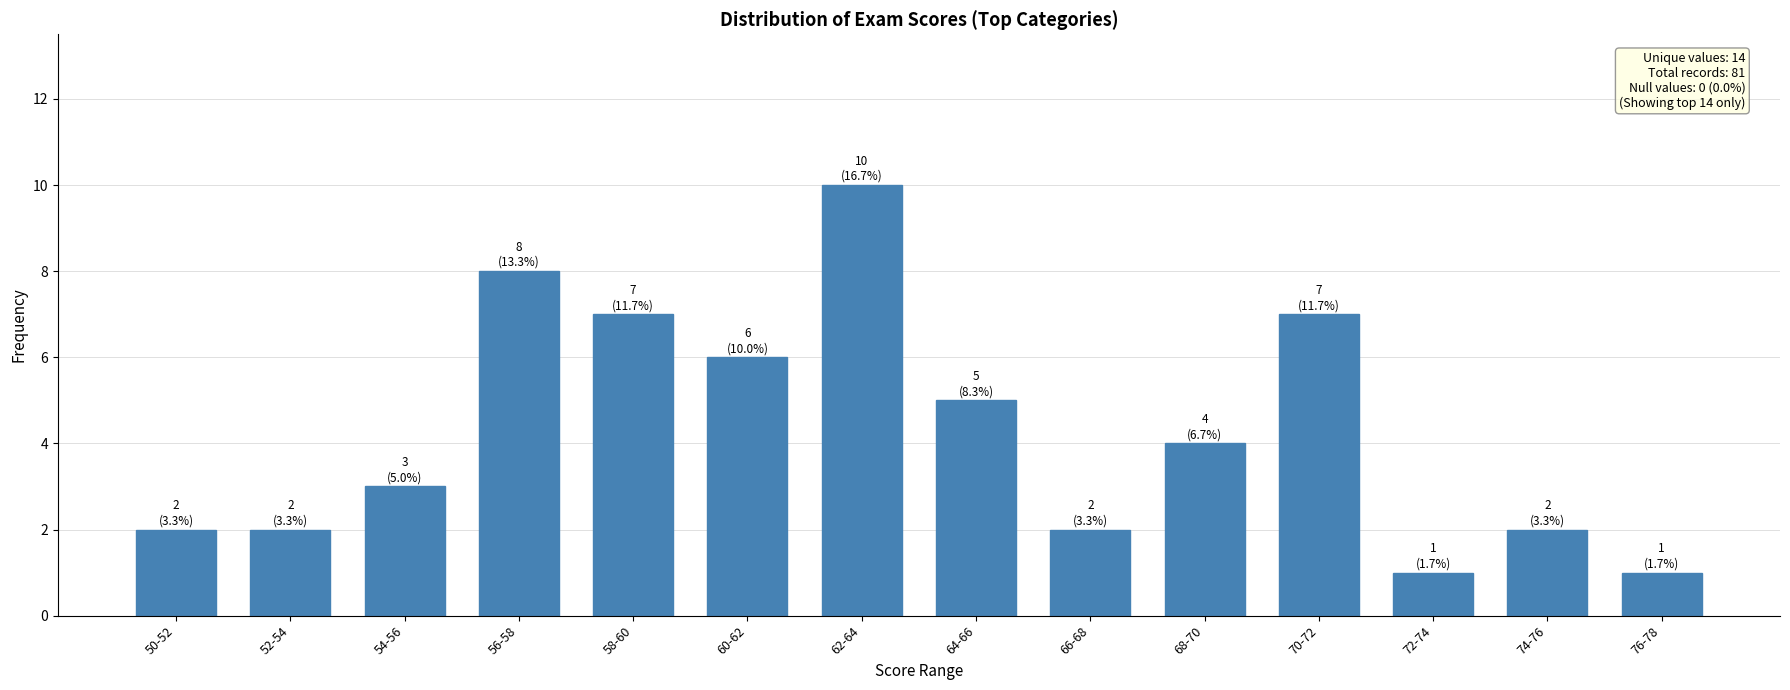

What is the change in value from 64-66 to 68-70?

-1